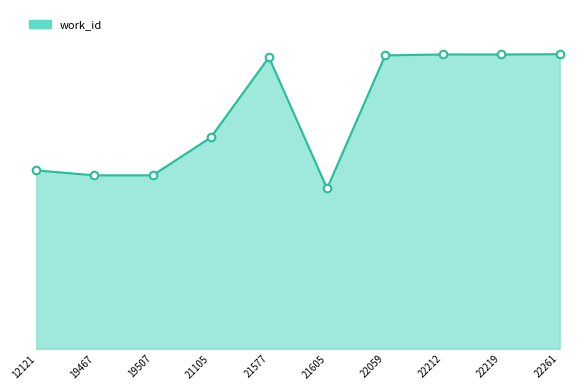

Does the chart have visible grid lines?

No